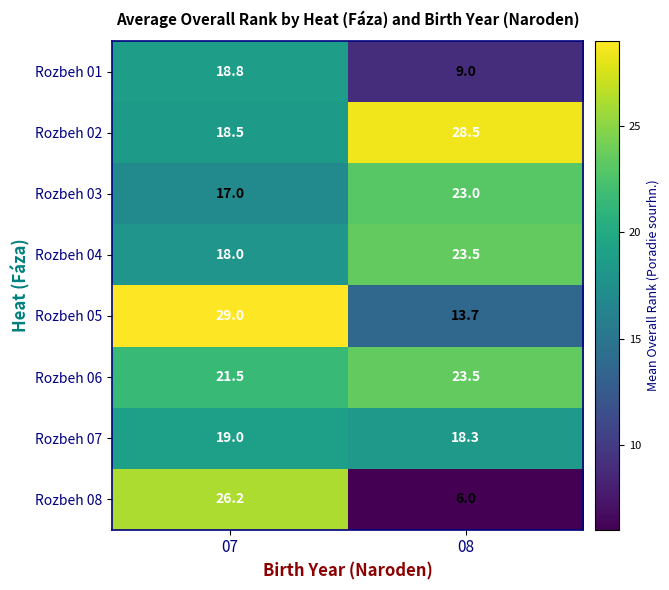

What is the difference between the Rozbeh 05 values at 08 and 07?

15.3